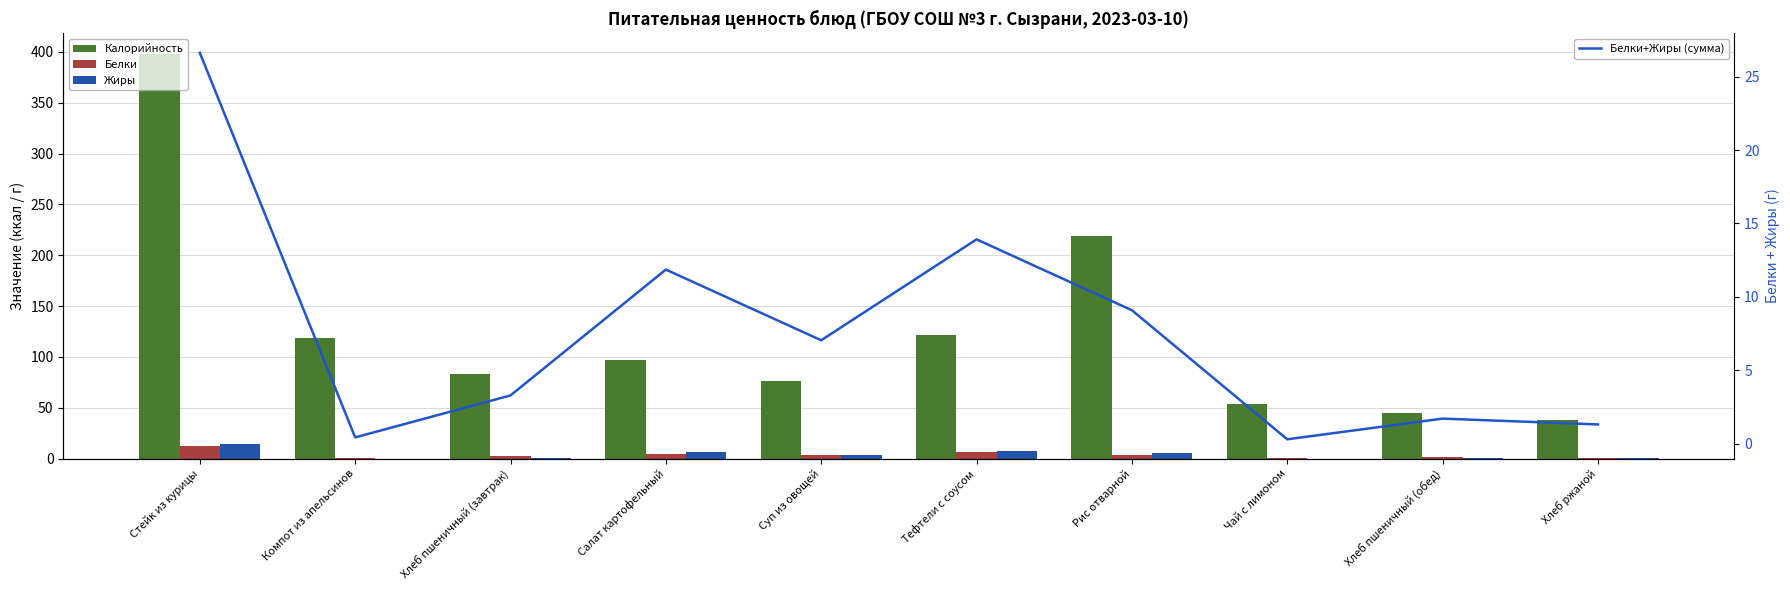

At how many categories does at least one series exceed 365?

1